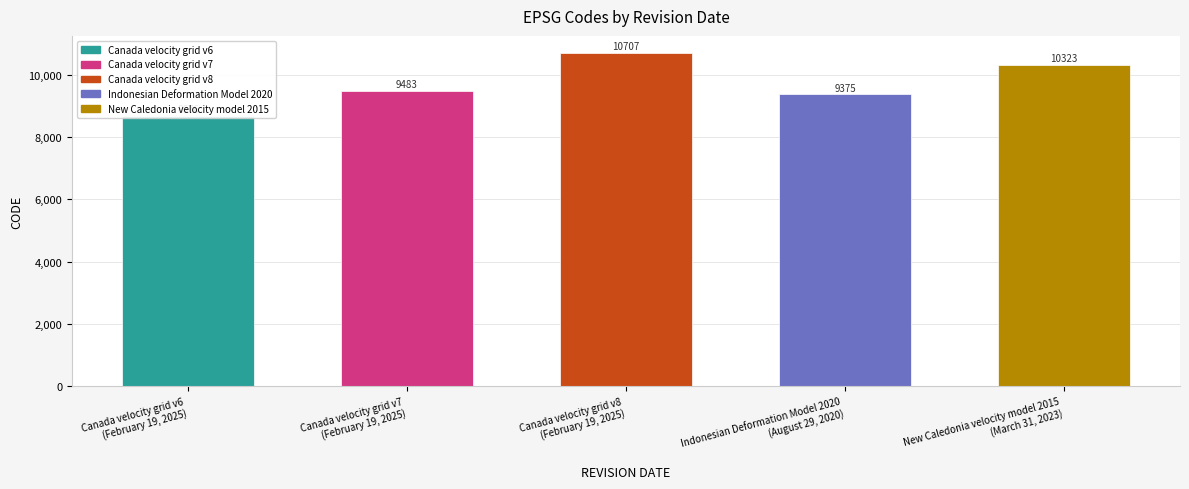

How many values are below 9483?

2